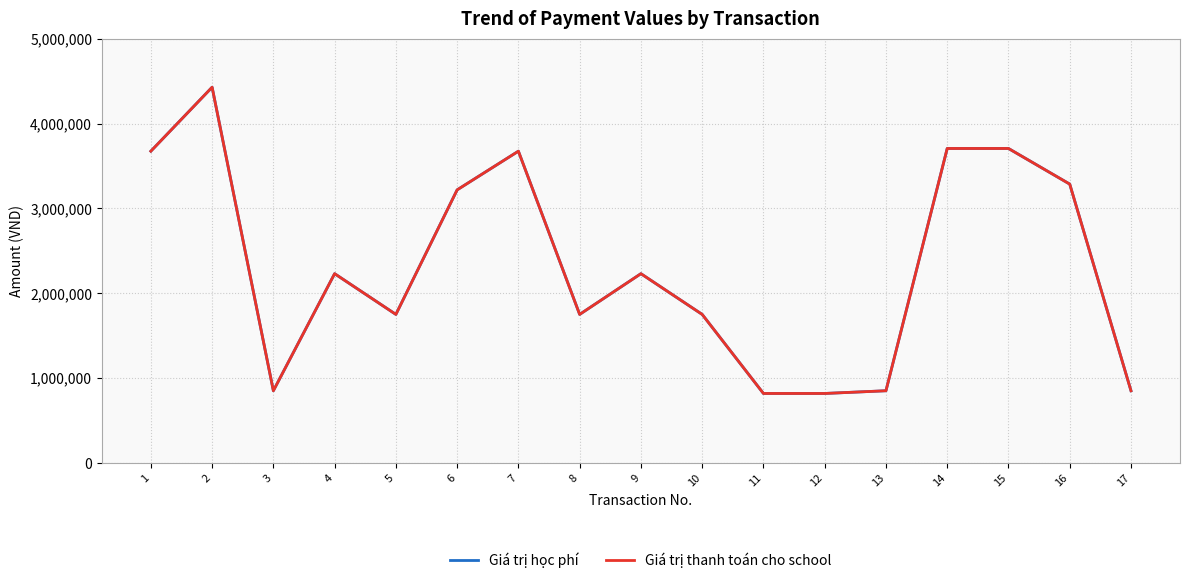

Does the chart display data point markers on the line(s)?

No